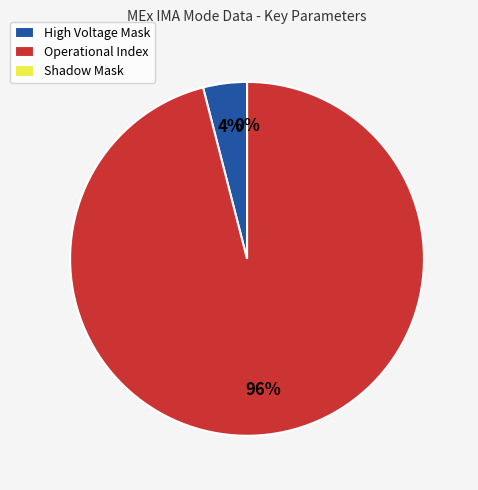

What is the total percentage of High Voltage Mask and Shadow Mask?

4.0%